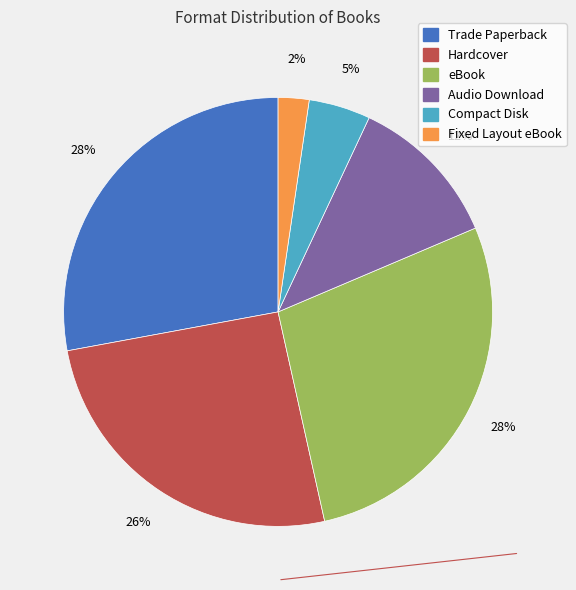

Combined, do Trade Paperback and Compact Disk account for over 50%?

No